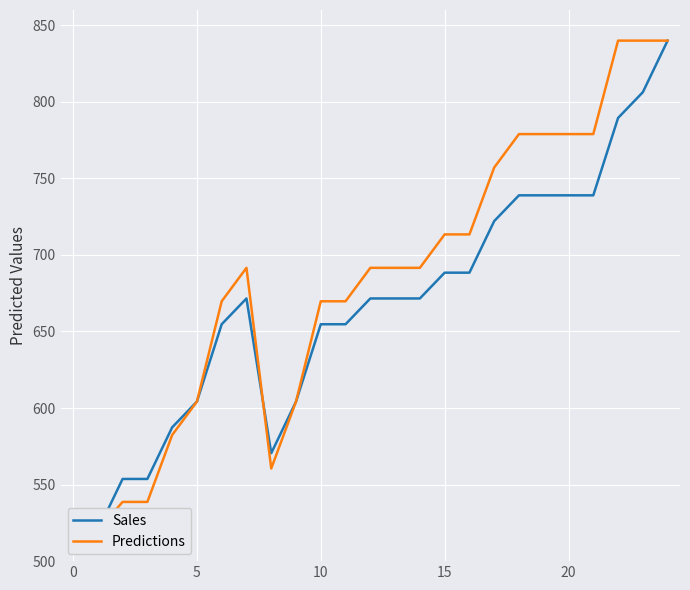

In Predictions, how many points are higher than both neighbors (excluding endpoints)?

1